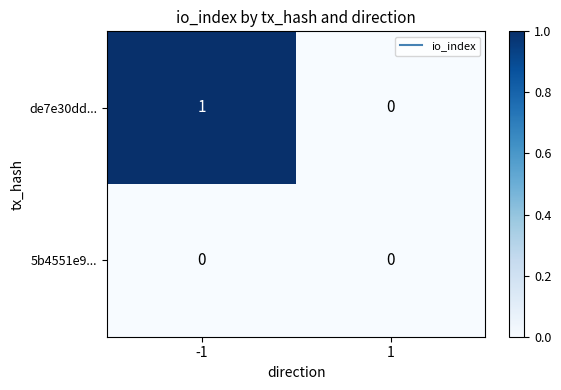

Is the value of 5b4551e9... at -1 greater than the value of de7e30dd... at -1?

No